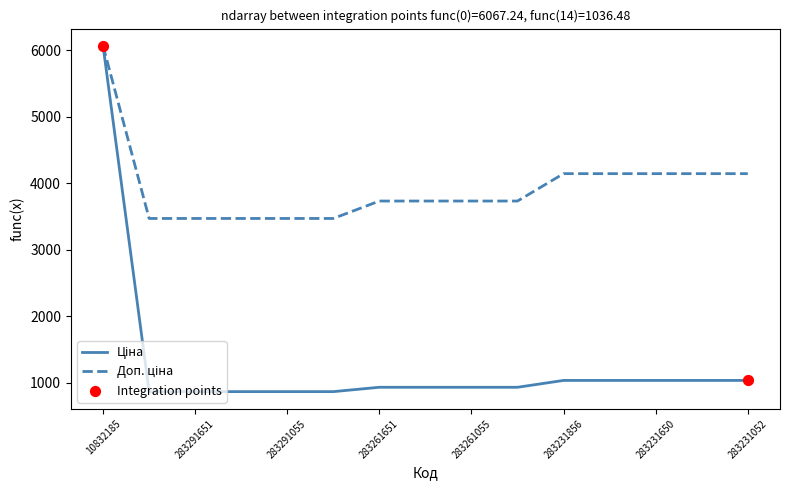

What is the maximum value shown in the chart?

6067.2